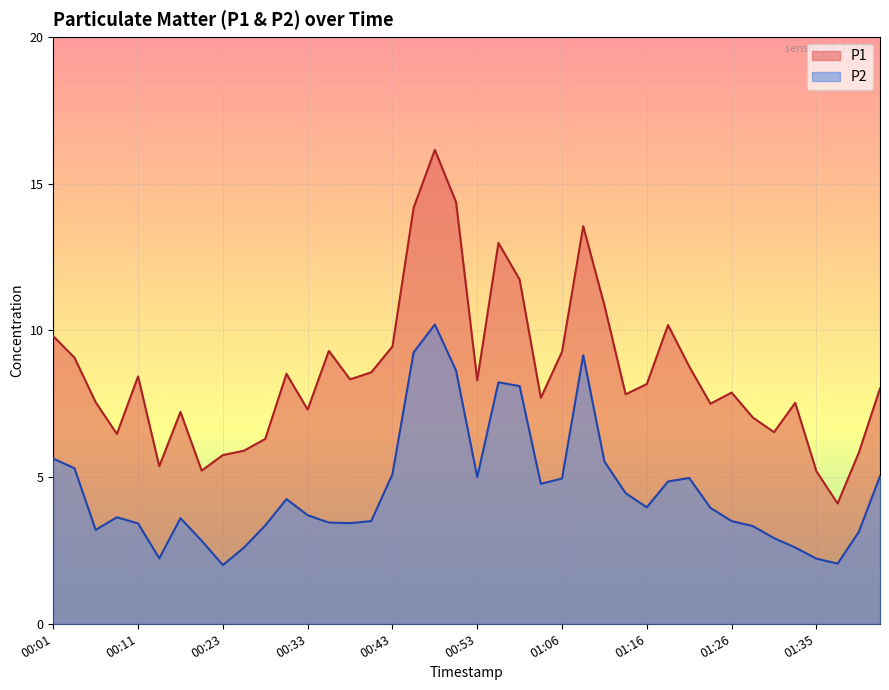

True or false: P1 has more than 0 points higher than both neighbors.

True